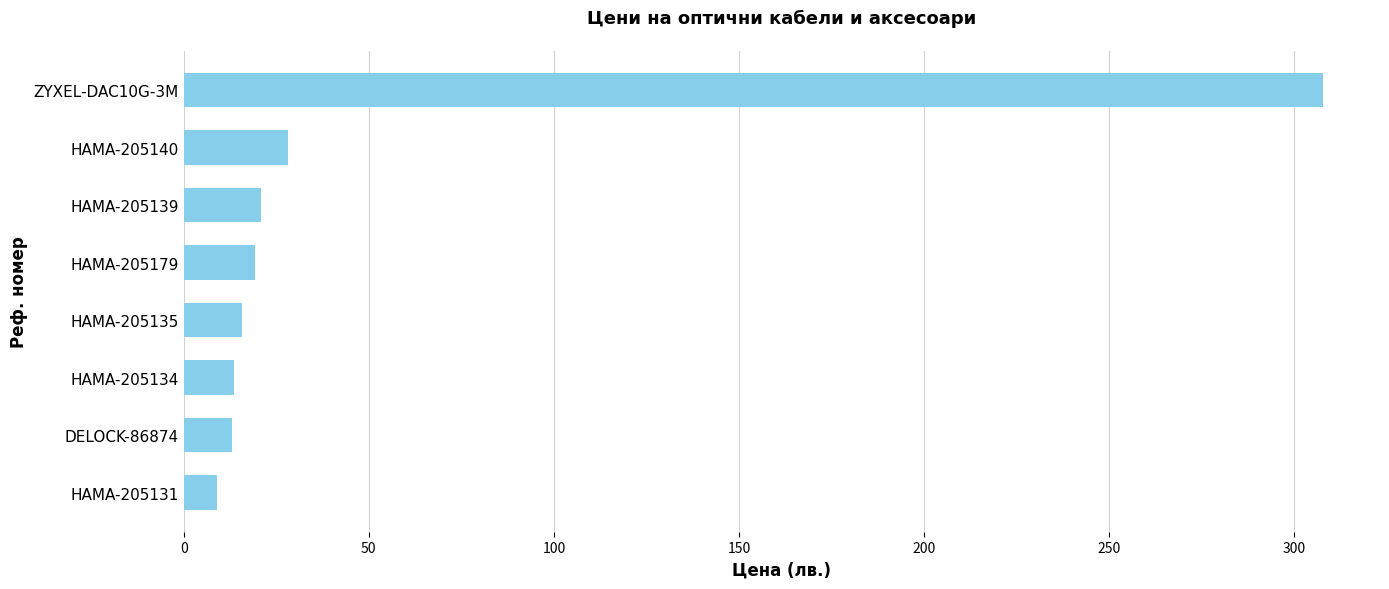

True or false: the data shows 13.7 at HAMA-205134.

True